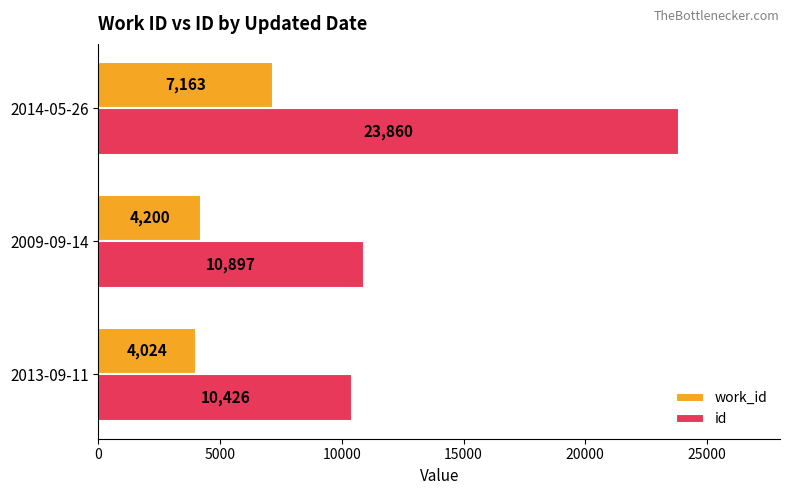

List the labels in order of work_id value, largest first.

2014-05-26, 2009-09-14, 2013-09-11